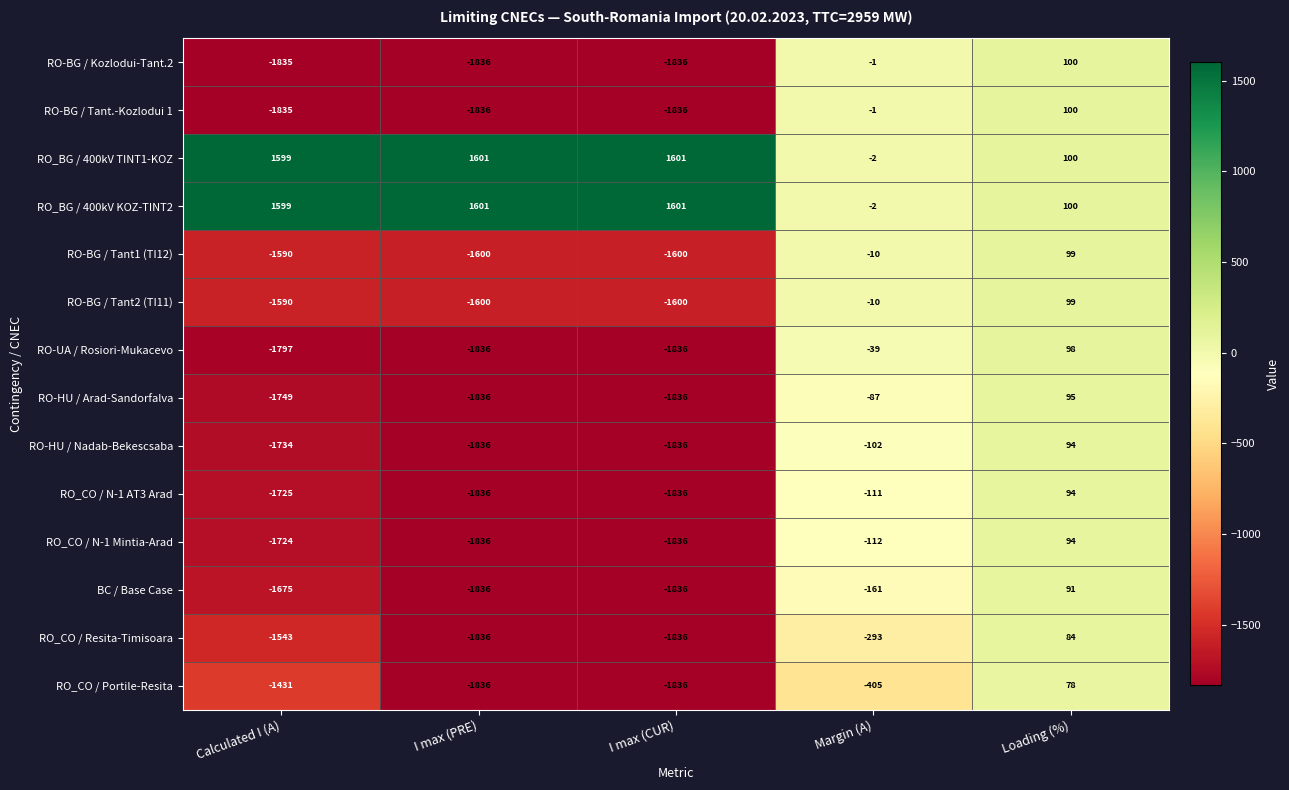

What is the sum of all BC / Base Case values?

-5417